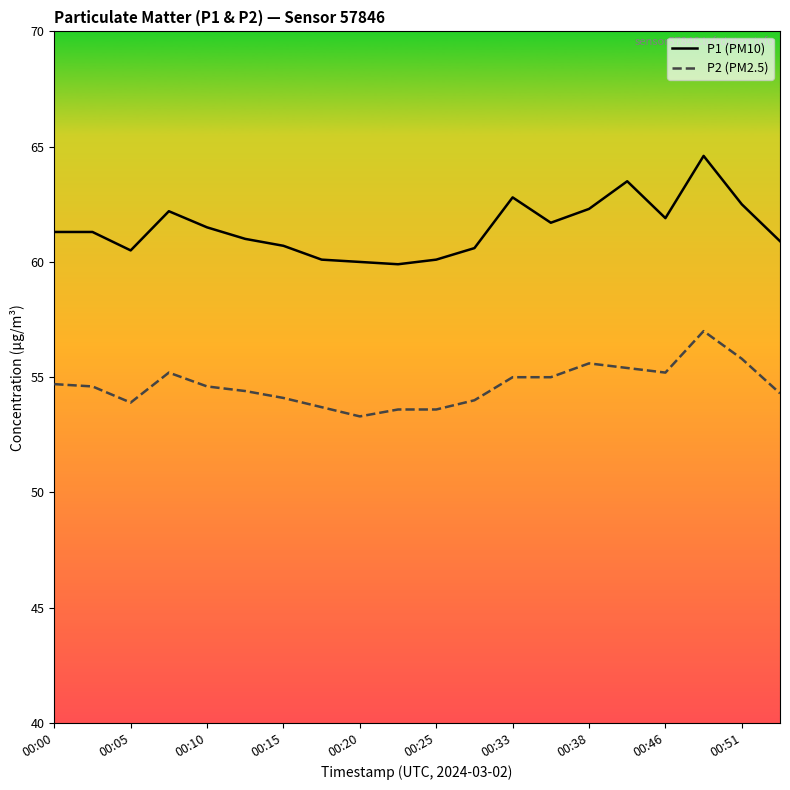

Which series has the largest total across all categories?

P1 (PM10)